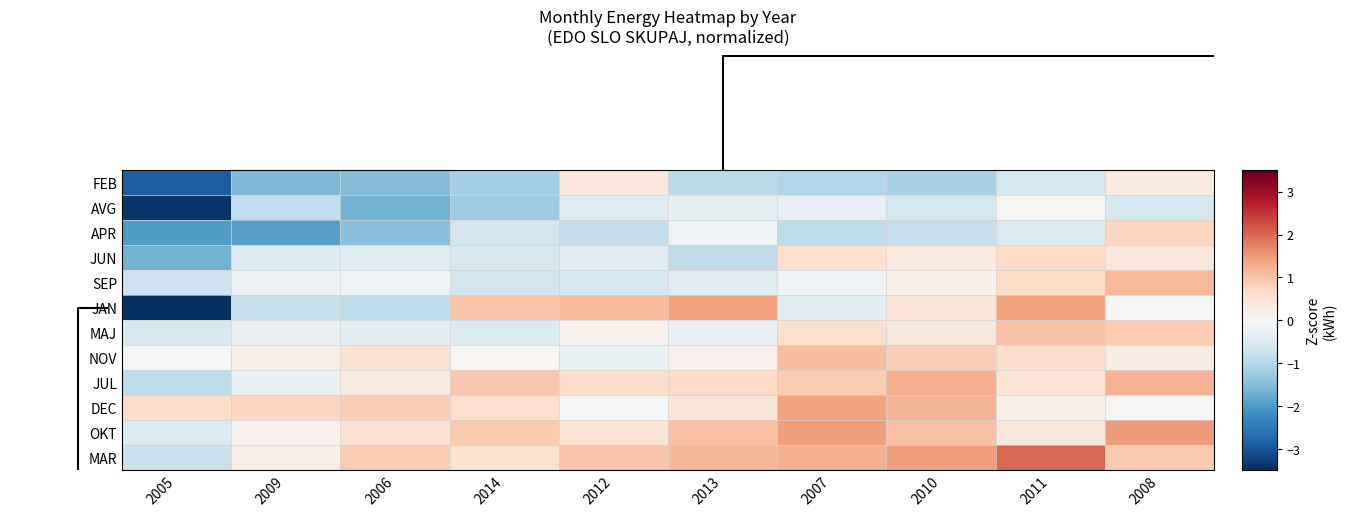

List the series in order of their peak value, lowest first.

AVG, FEB, JUN, APR, MAJ, NOV, SEP, JUL, JAN, DEC, OKT, MAR